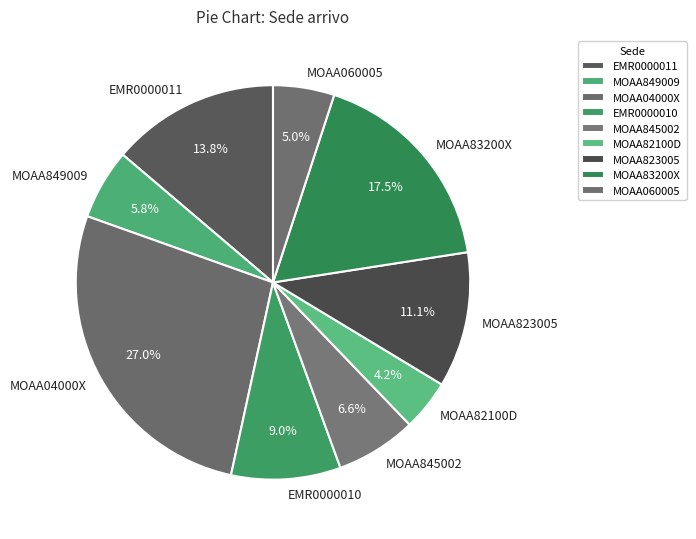

The MOAA060005 slice represents 14% of the pie. True or false?

False